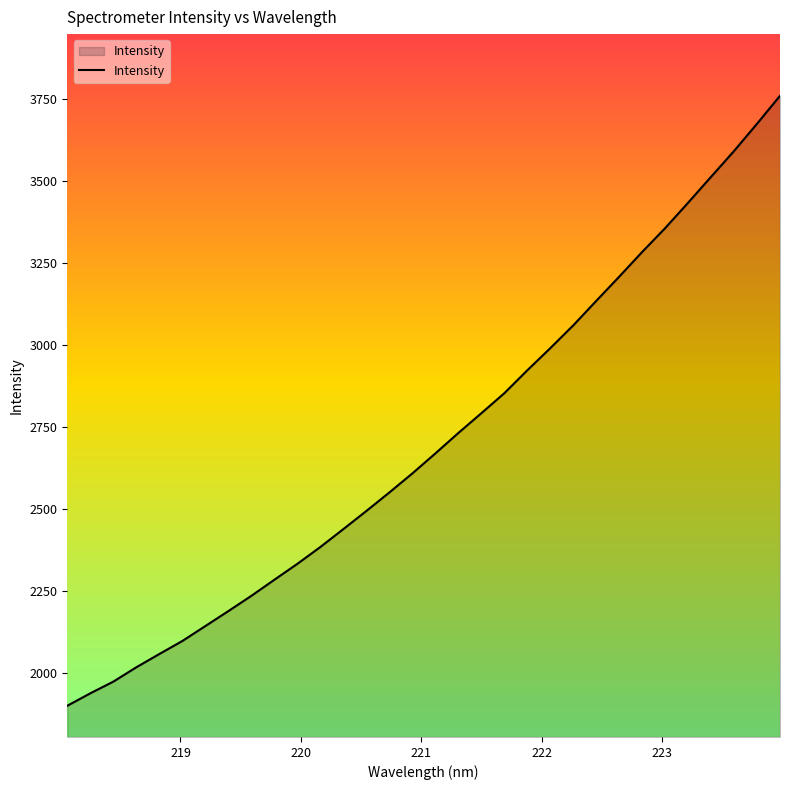

What is the minimum value shown in the chart?

1901.2